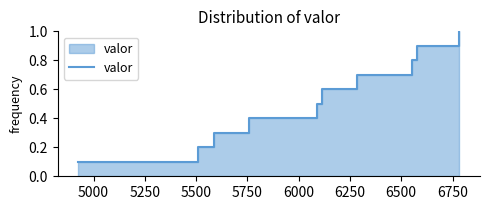

True or false: the data shows 0.9 at 5750.

False